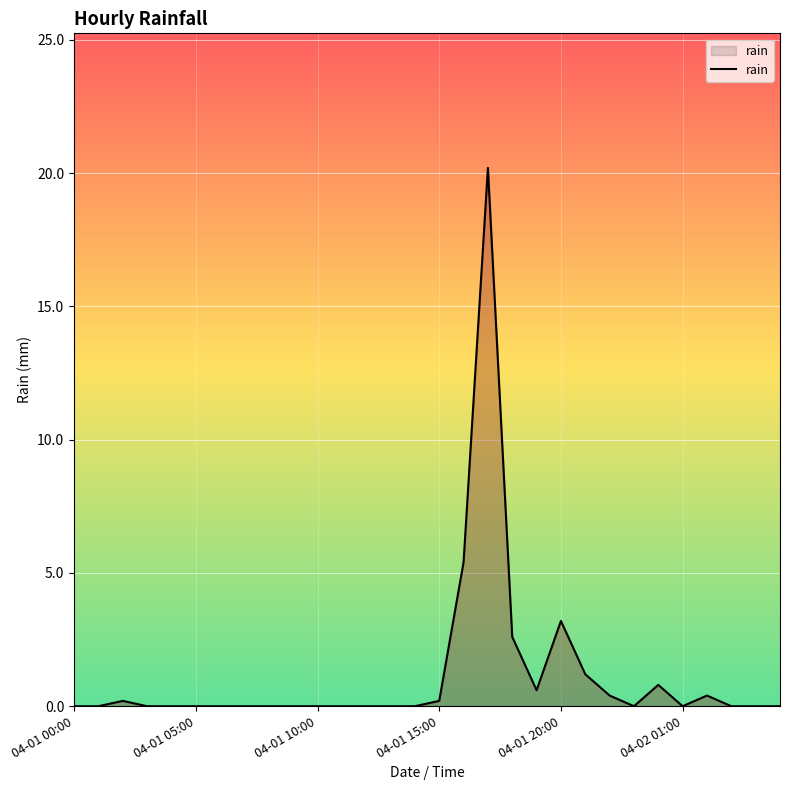

What is the difference between the maximum and minimum values?

20.2